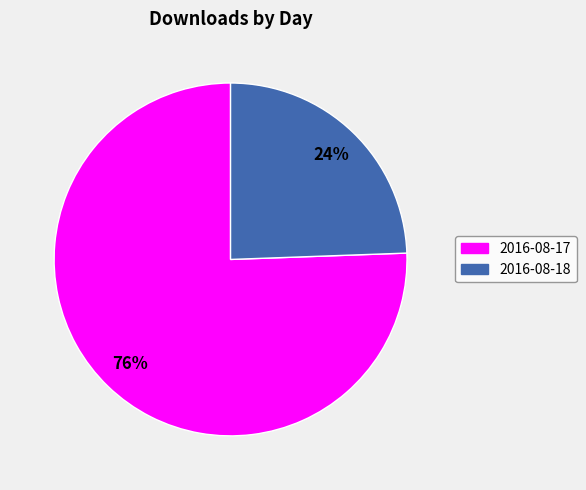

Rank the categories by value from highest to lowest.

2016-08-17, 2016-08-18